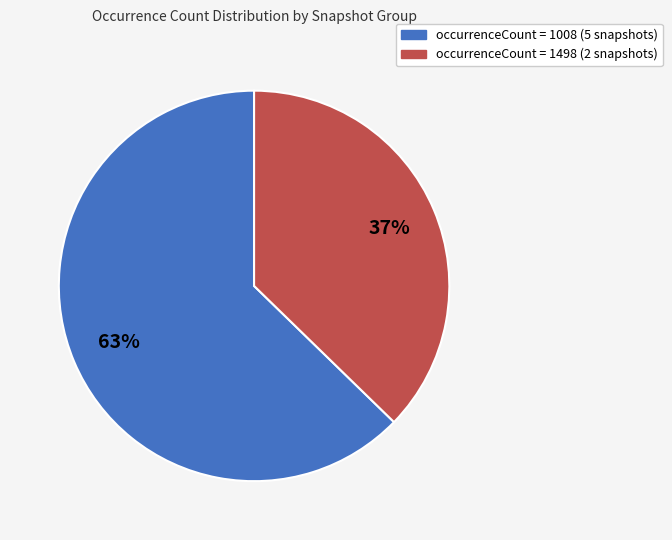

Does any single category account for the majority?

Yes